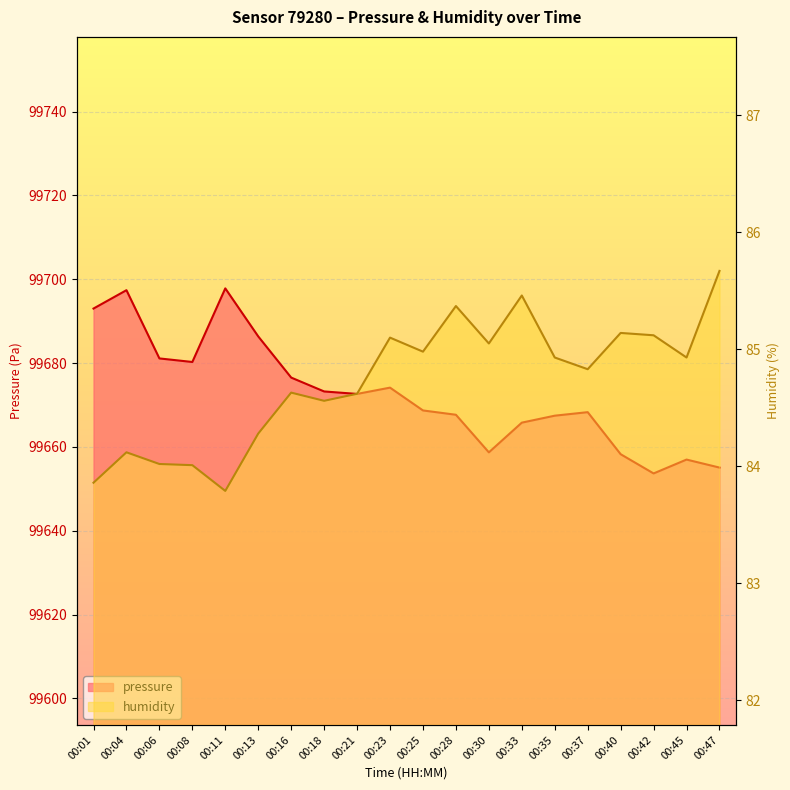

What are all the series names shown in the legend?

pressure, humidity